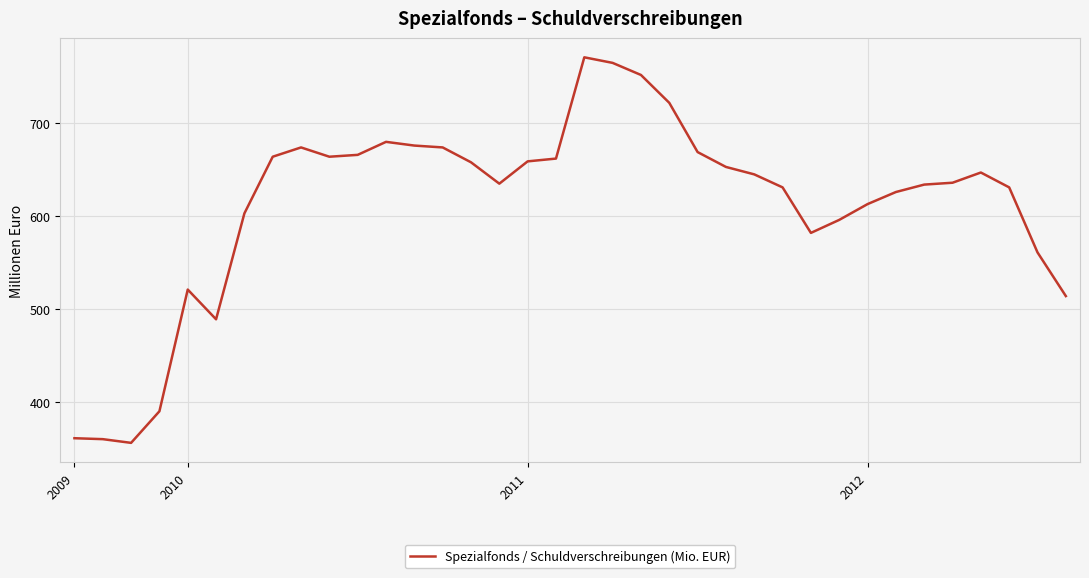

What is the smallest value displayed?

356